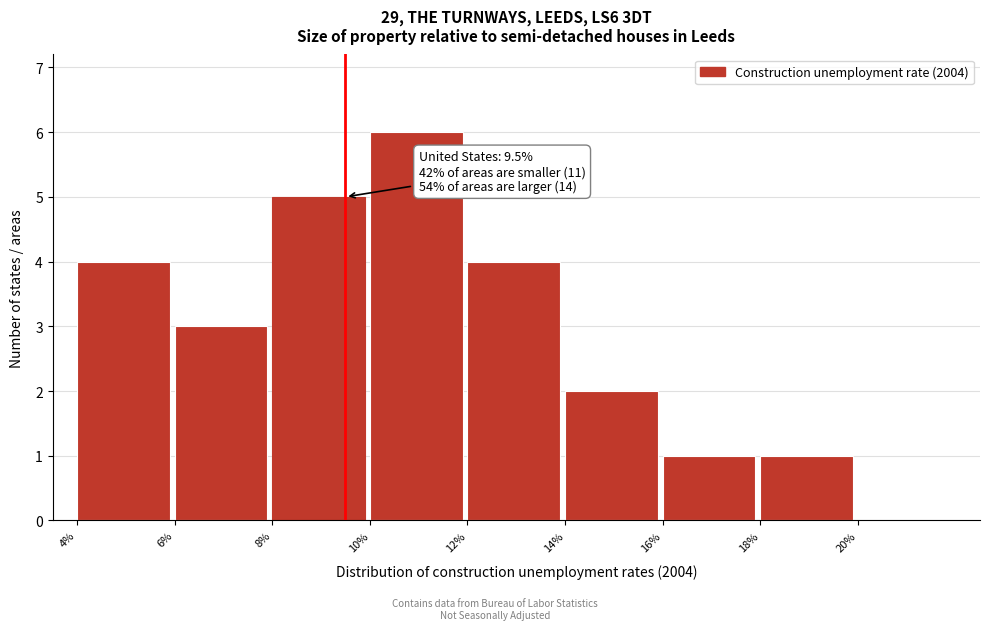

Which range on the x-axis has the tallest bar?

10 to 12